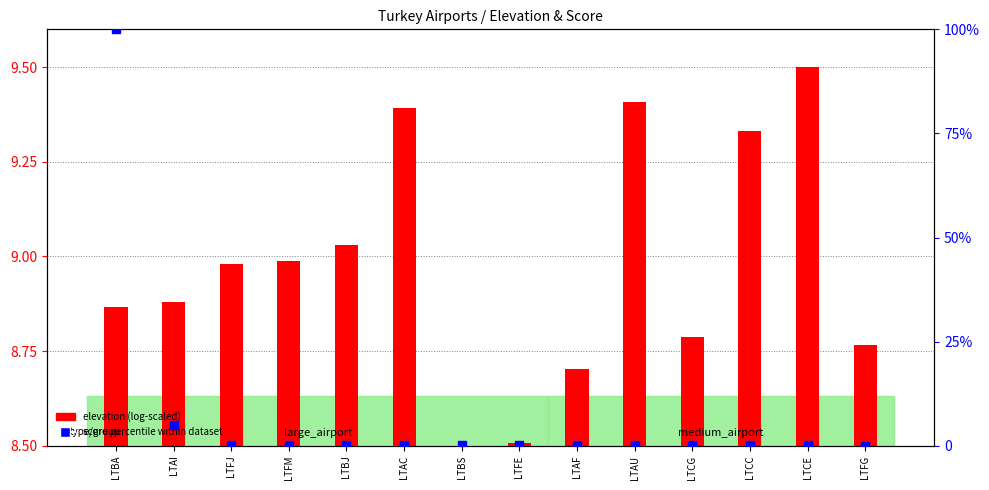

What is the total value across all series at LTBJ?

9.2